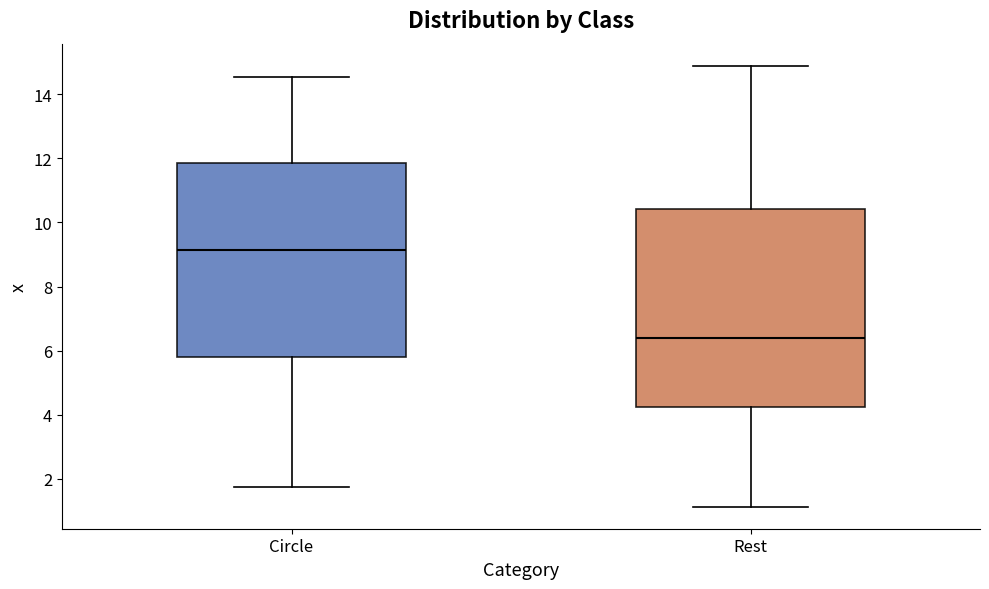

Where does the upper whisker of the box for Circle end on the y-axis? The values are not printed on the chart, so give them approximately, as read against the axis.

14.6